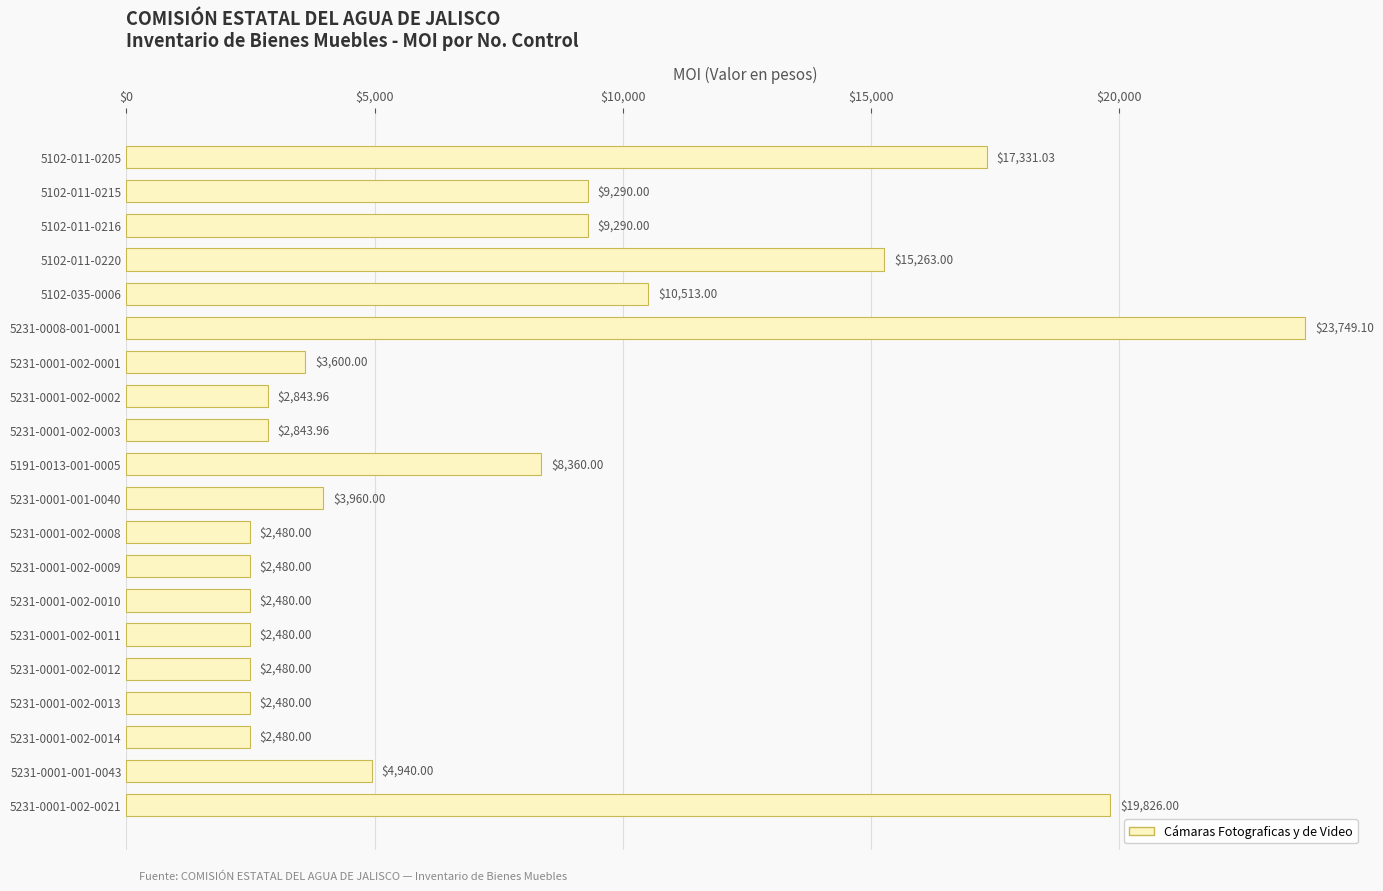

Approximately how many times larger is the value at 5102-011-0216 compared to 5231-0001-002-0013?

3.7